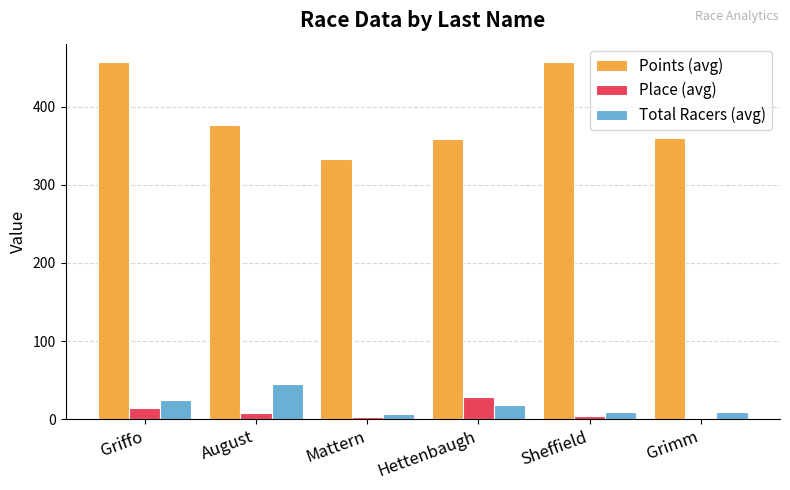

The value of Total Racers (avg) at Griffo is 25.0. True or false?

True